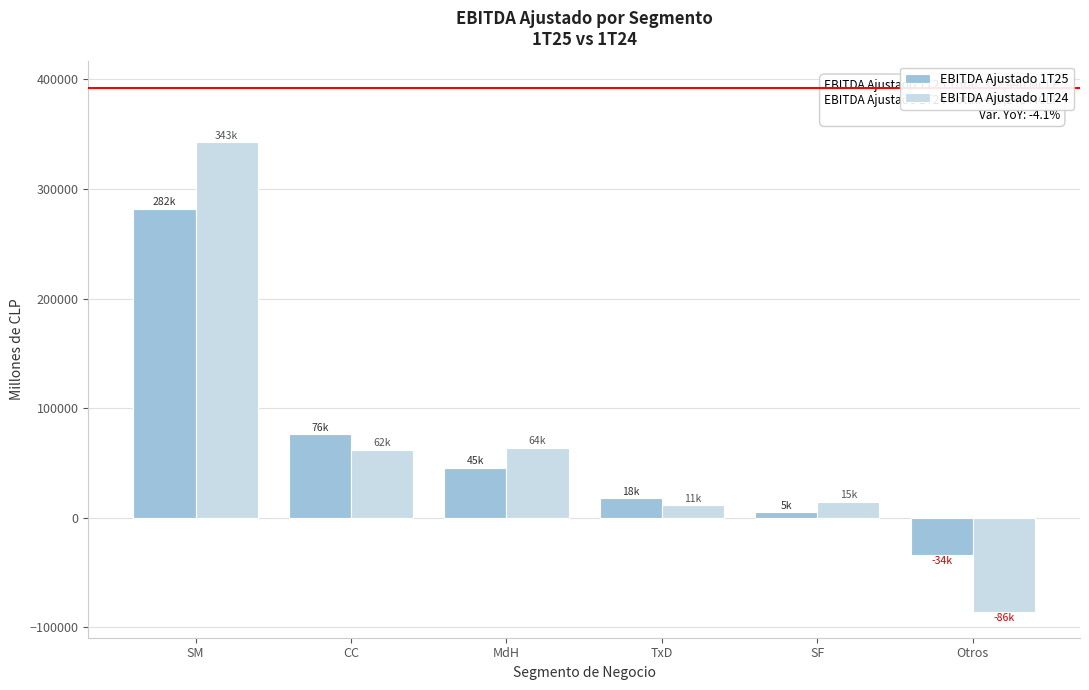

Rank the series by their maximum value, from lowest to highest.

EBITDA Ajustado 1T25, EBITDA Ajustado 1T24